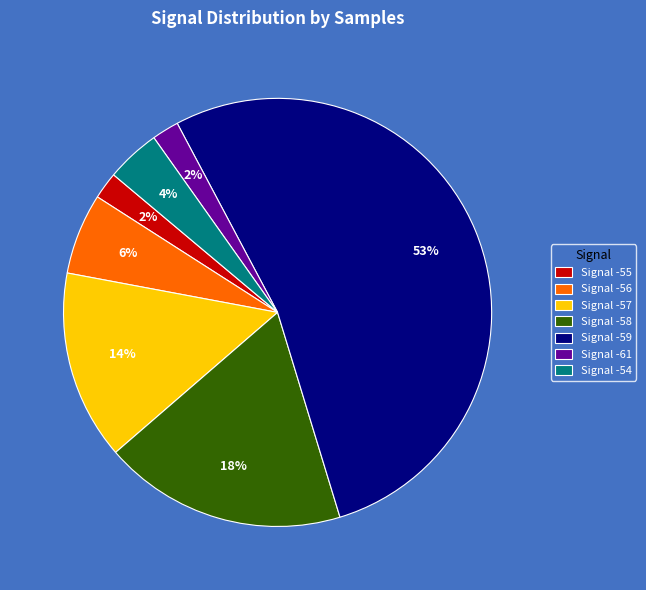

Which slice represents more than half of the pie?

Signal -59